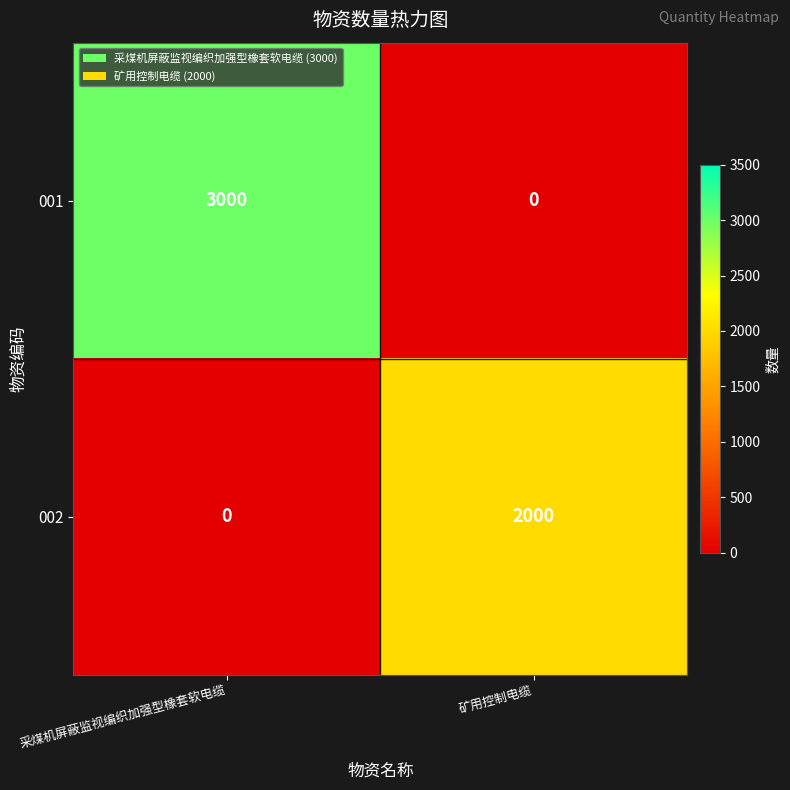

What is the approximate value of 001 at 采煤机屏蔽监视编织加强型橡套软电缆, to the nearest 100?

3000